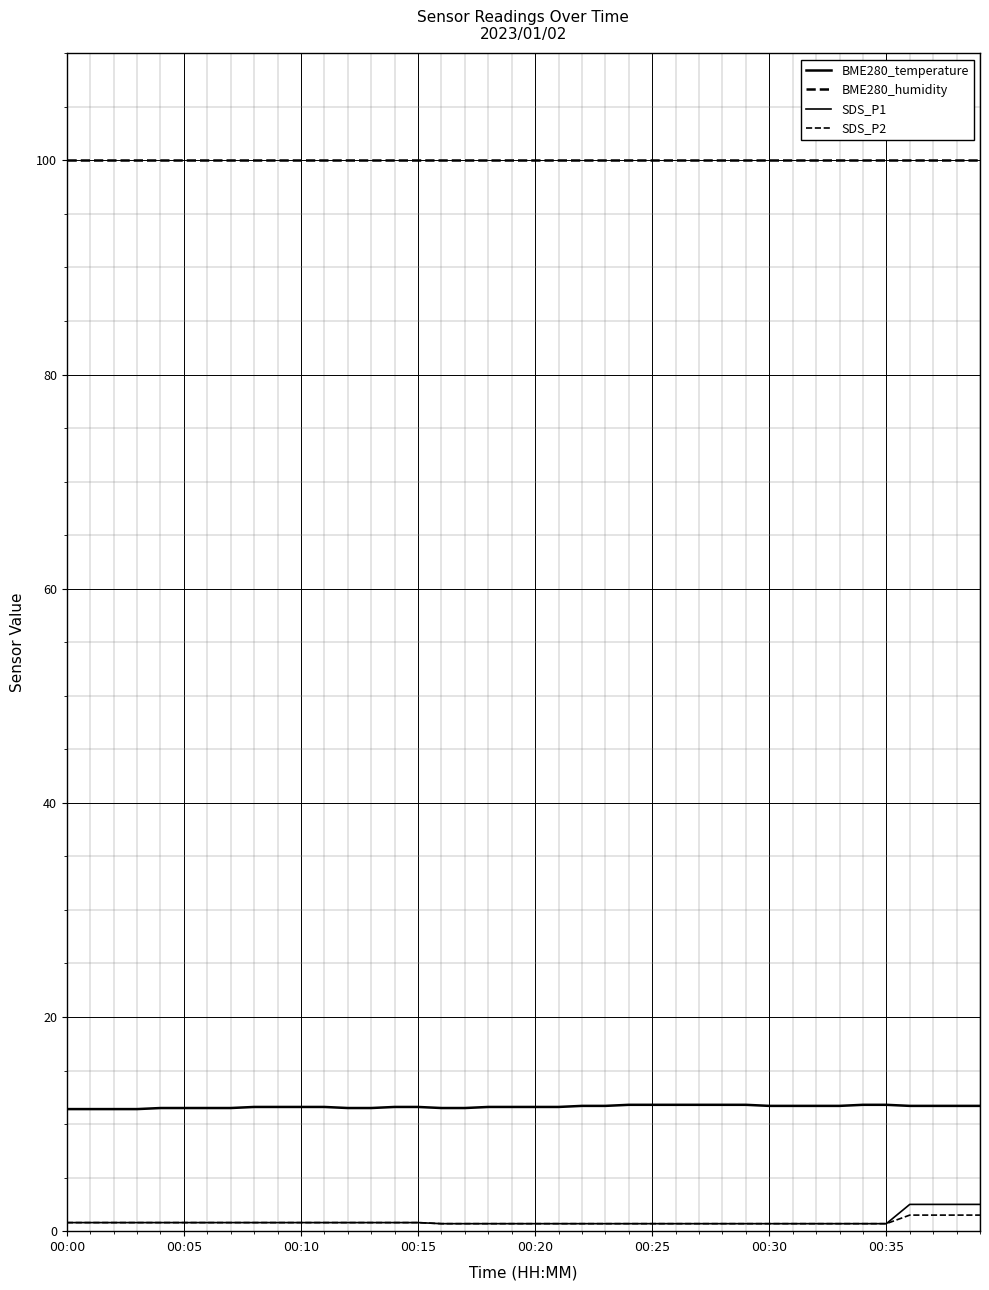

Is this an area chart (filled region under the line)?

No